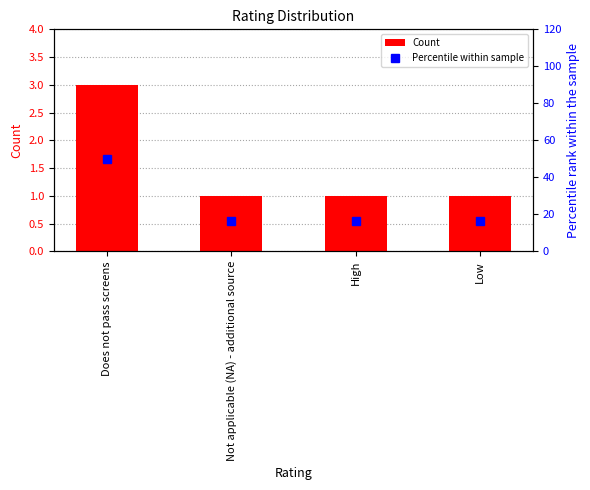

Are the bars grouped side by side (vs. stacked)?

Yes